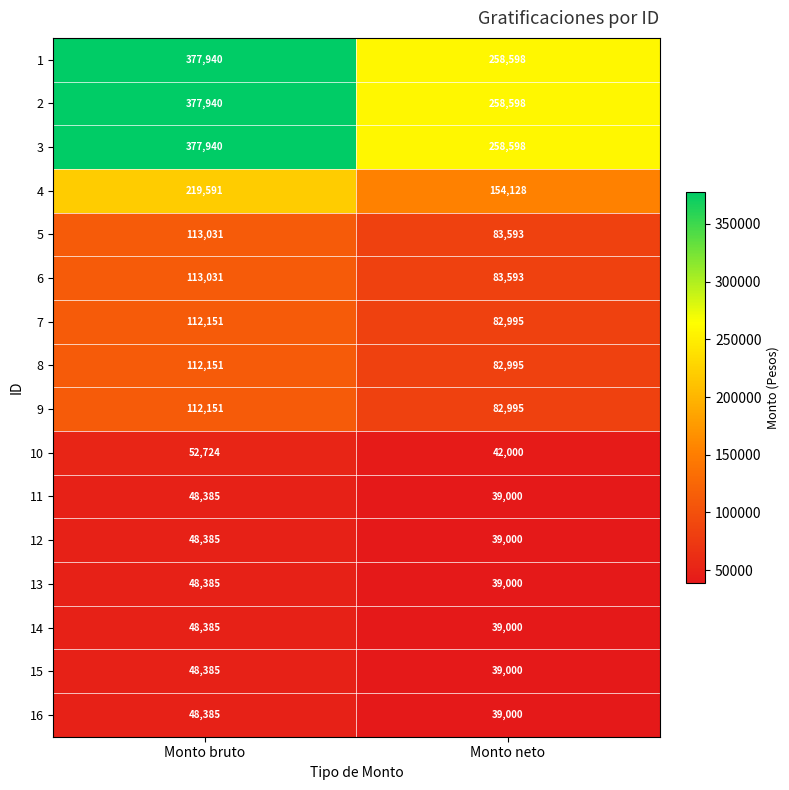

What is the difference between the 14 values at Monto neto and Monto bruto?

9385